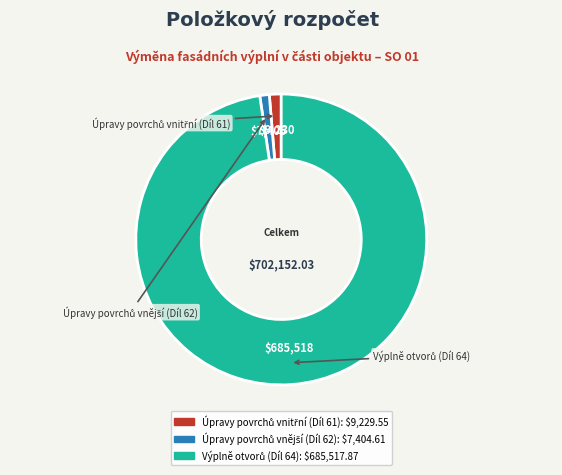

How many segments does this pie chart have?

3